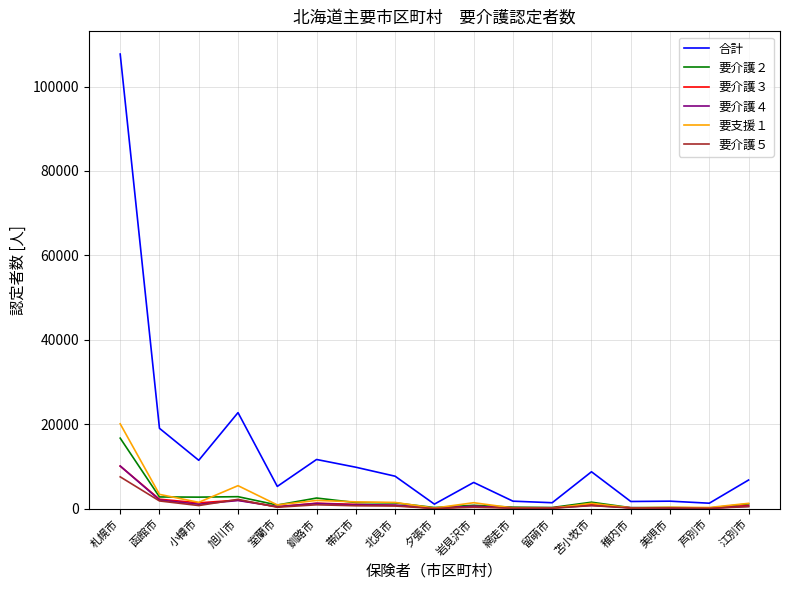

Which series has the widest spread of values?

合計